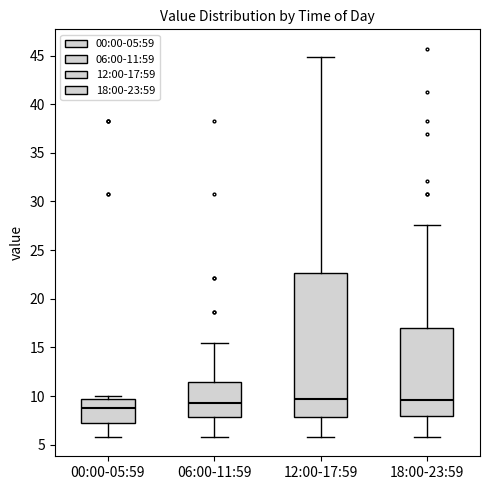

Where is the upper edge of the box for 06:00-11:59 on the y-axis? The values are not printed on the chart, so give them approximately, as read against the axis.

11.5